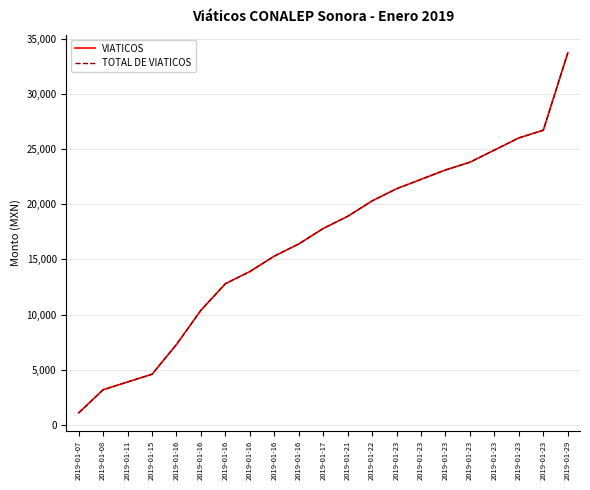

Does the chart display data point markers on the line(s)?

No